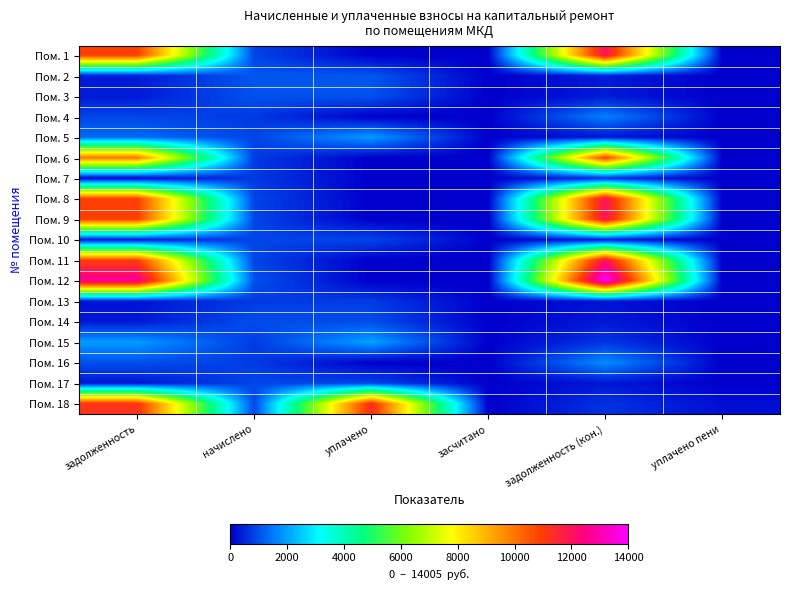

How many series are shown in this chart?

18